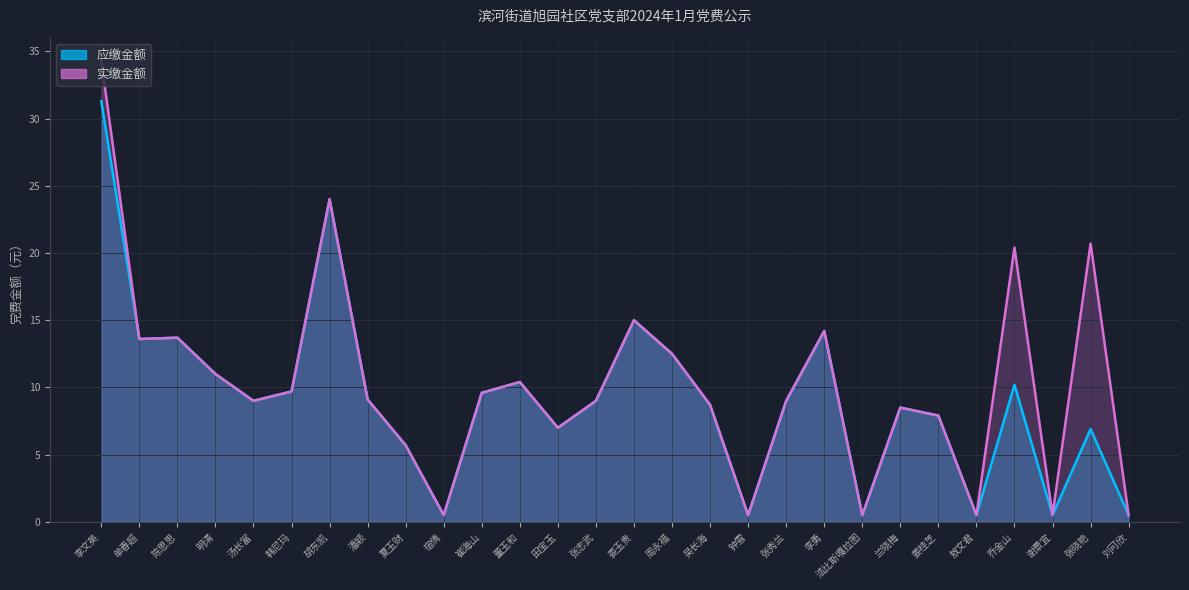

True or false: 应缴金额 and 实缴金额 cross at least once.

False